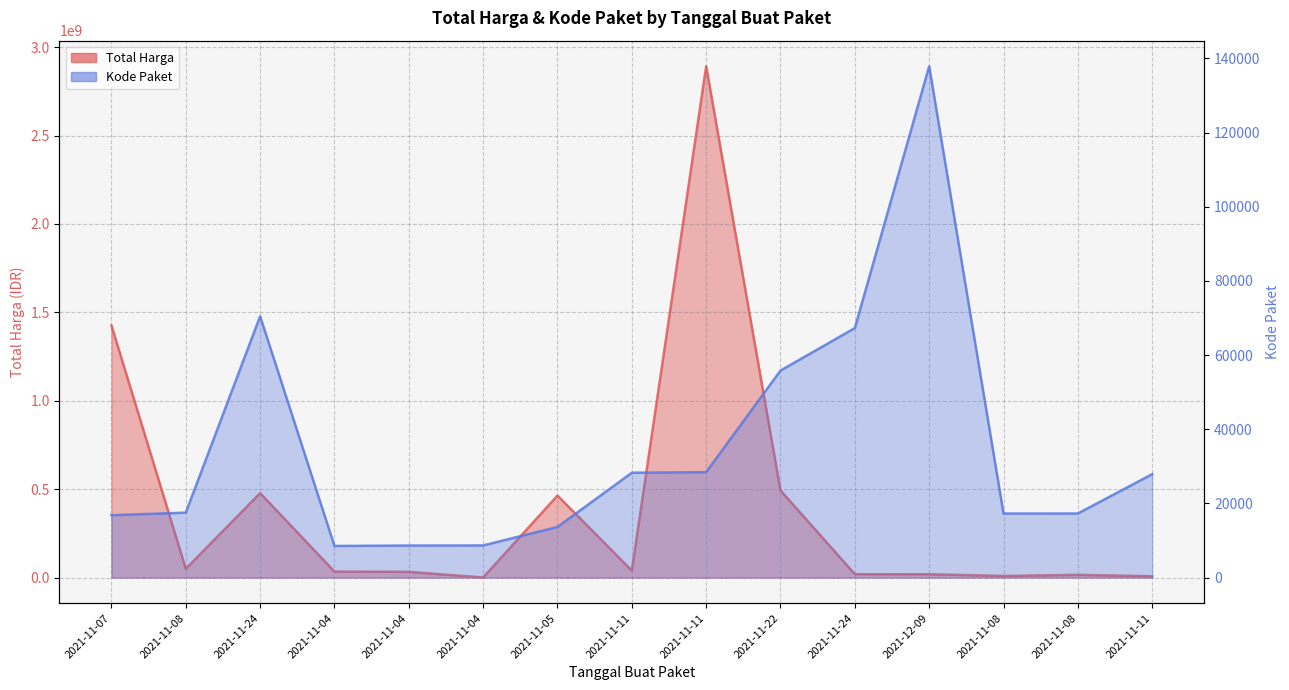

True or false: Kode Paket and Total Harga cross at least once.

False